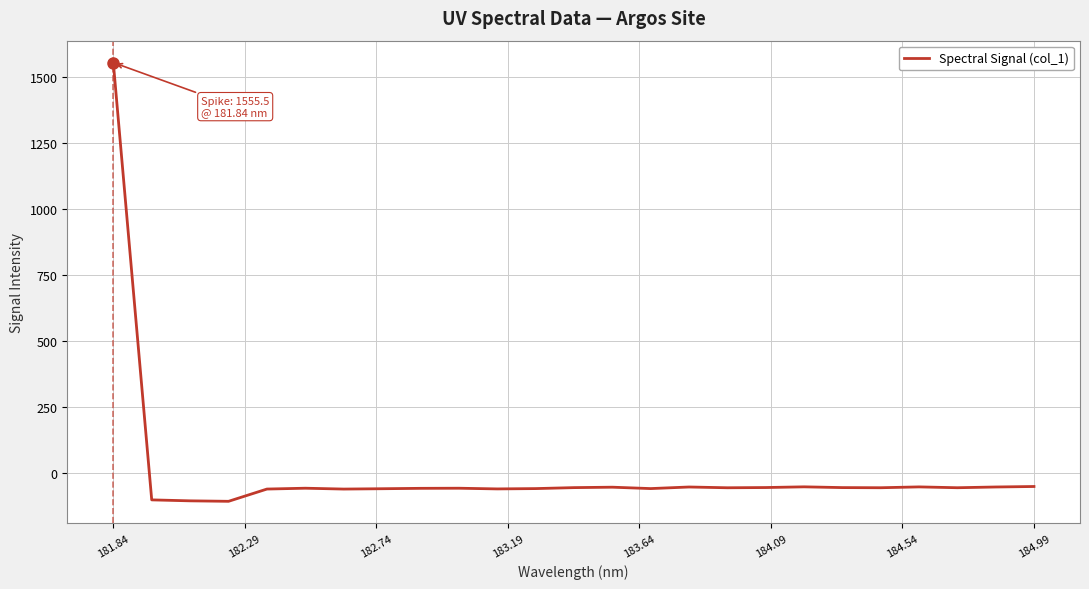

What is the minimum value shown in the chart?

-105.5